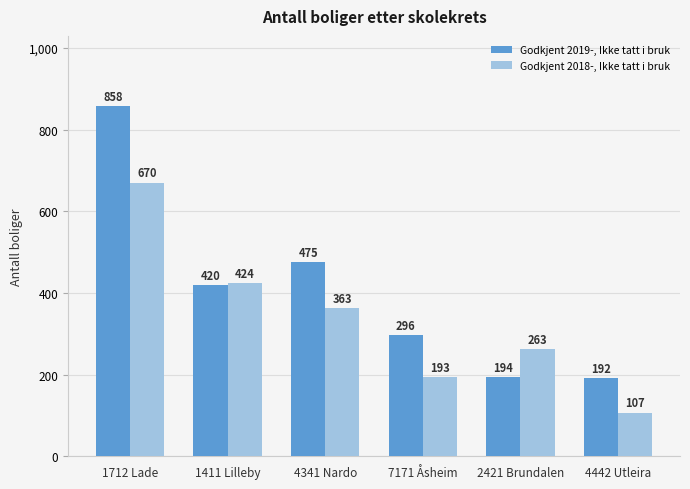

How many series are shown in this chart?

2